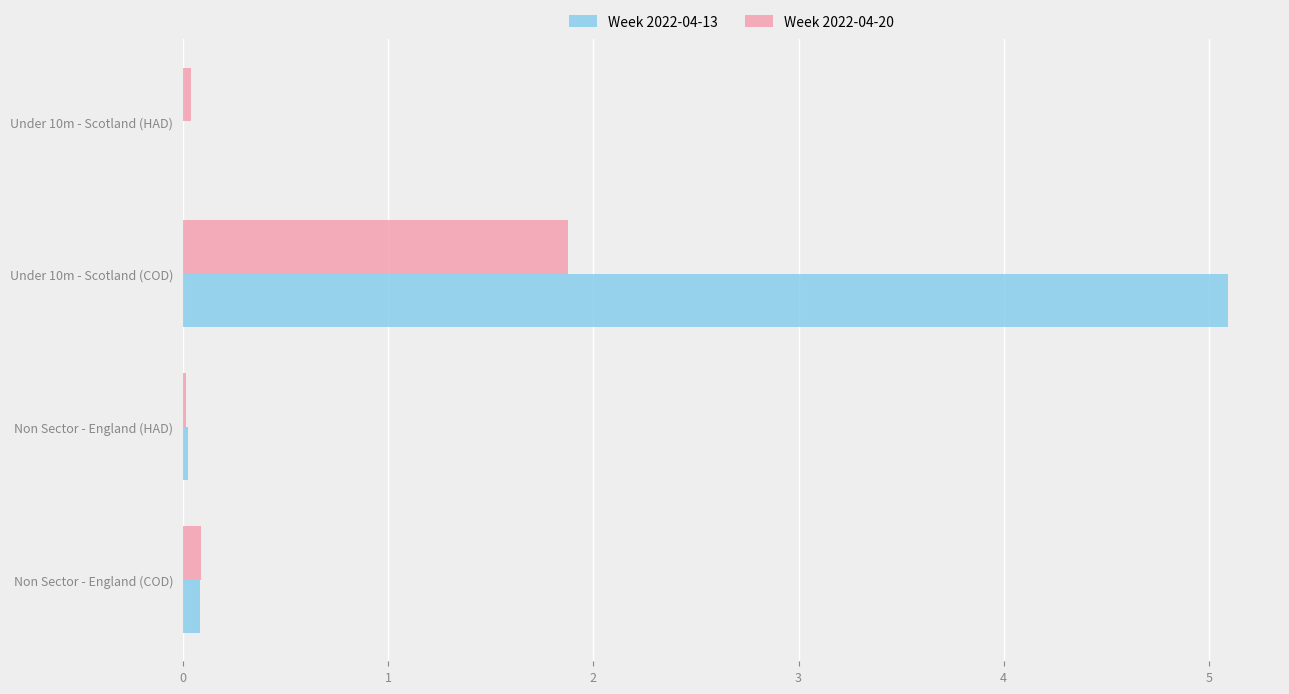

At which category is the sum across all series the highest?

Under 10m - Scotland (COD)